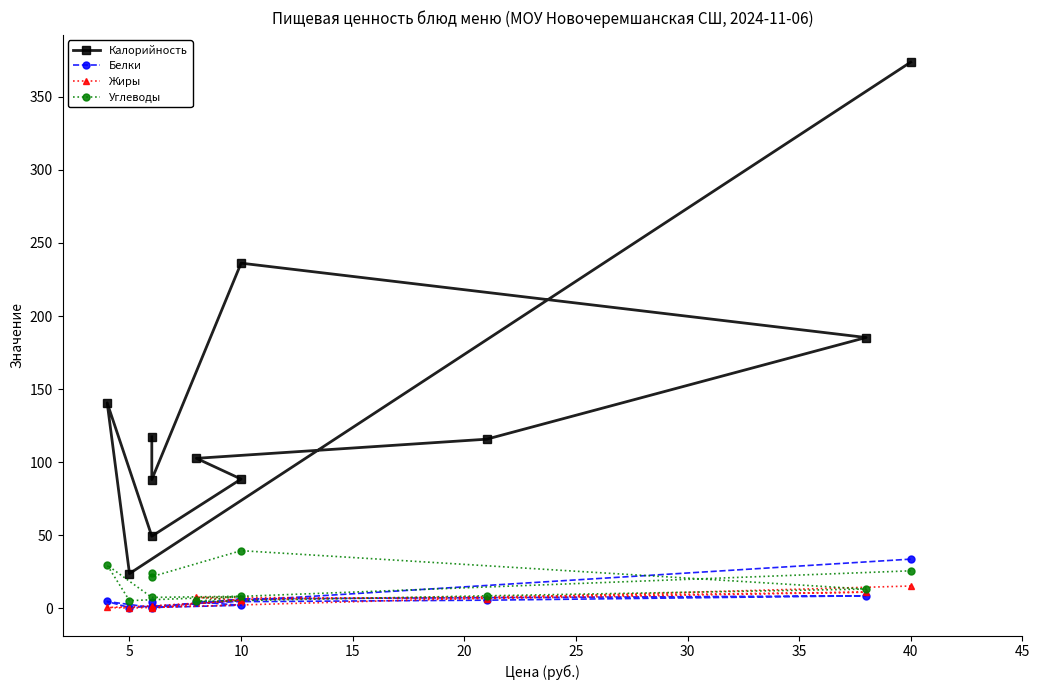

At 10, list the series in order from smallest to largest.

Жиры, Белки, Углеводы, Калорийность